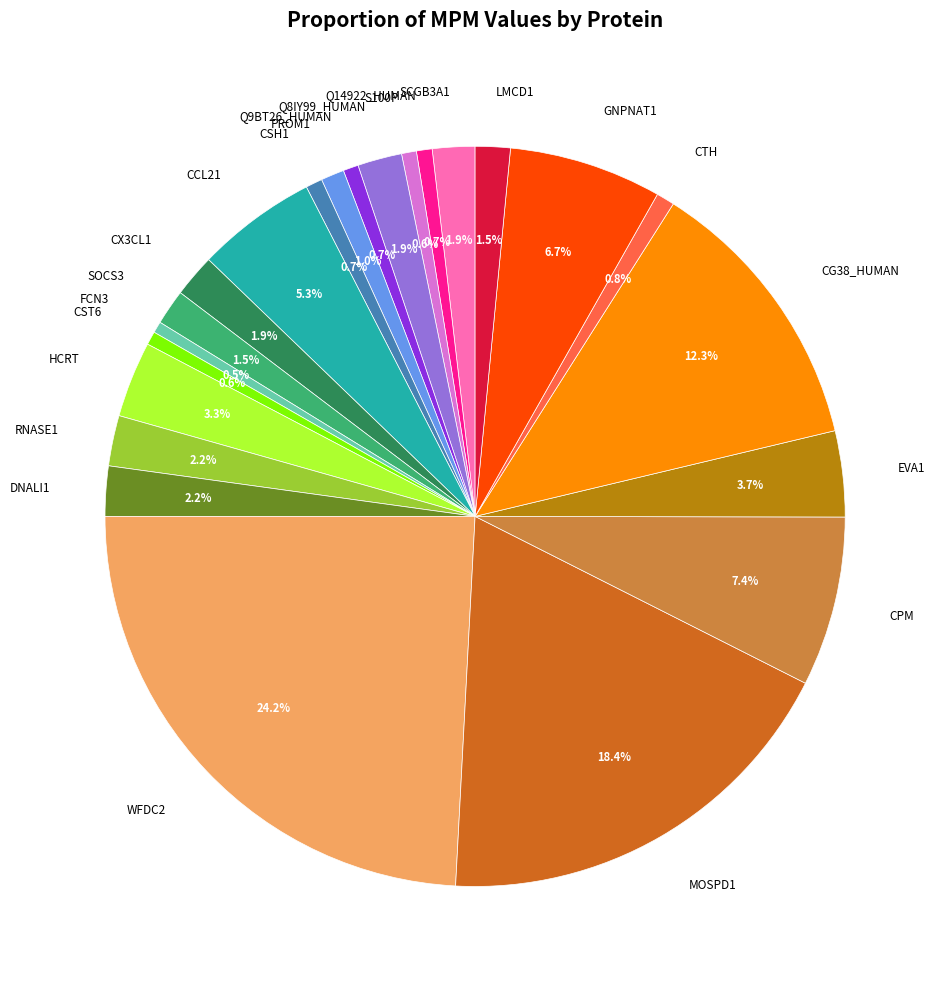

Is there any slice that represents more than half of the pie?

No